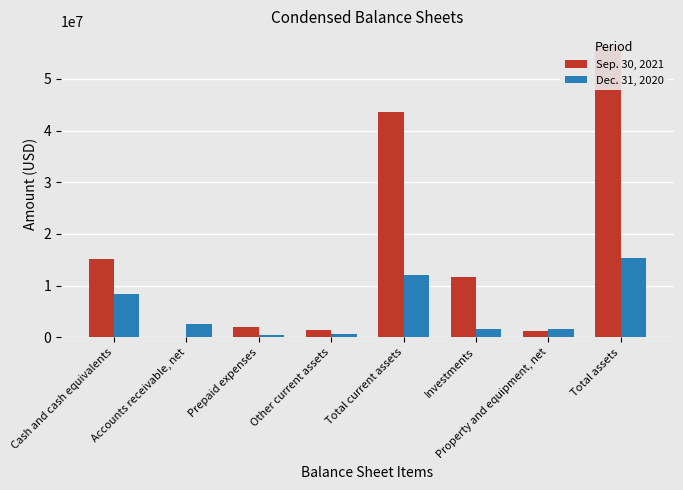

What is the label of the 3rd bar from the left?

Prepaid expenses